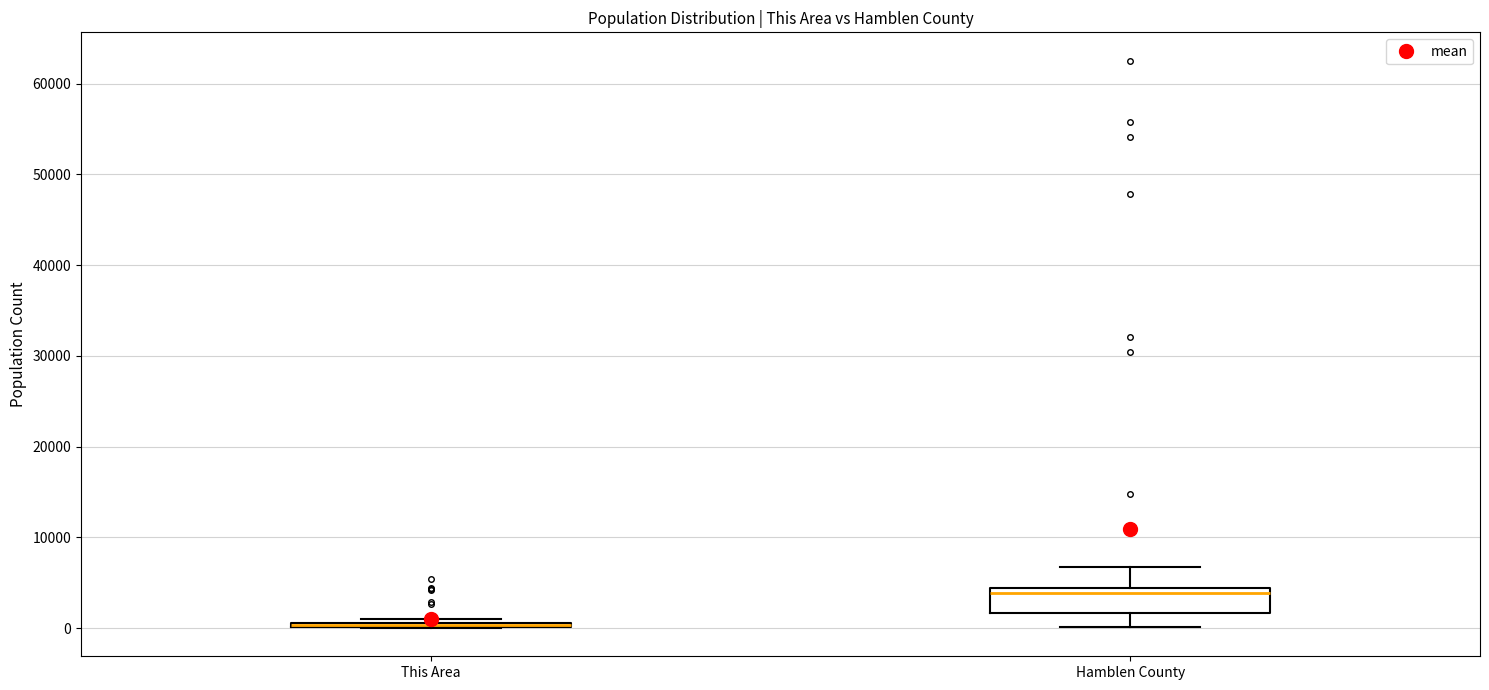

Reading left to right, transcribe this box plot: for each box, give where its median line is, the range the box spans, and where its two whiskers end, as read against the y-axis. The values are not printed on the chart, so give them approximately, as read against the axis.

This Area: box collapsed to a line at 0, whiskers 0 to 1000
Hamblen County: median 4000 (just below the box's upper edge), box 2000 to 4000, whiskers 0 to 7000